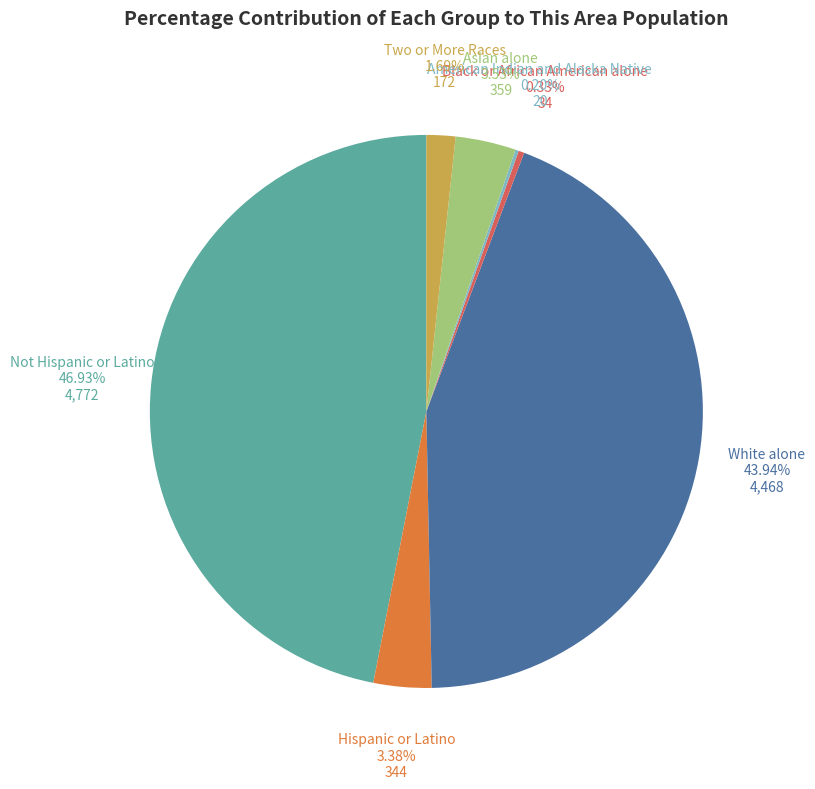

Is there a majority slice in this chart?

No